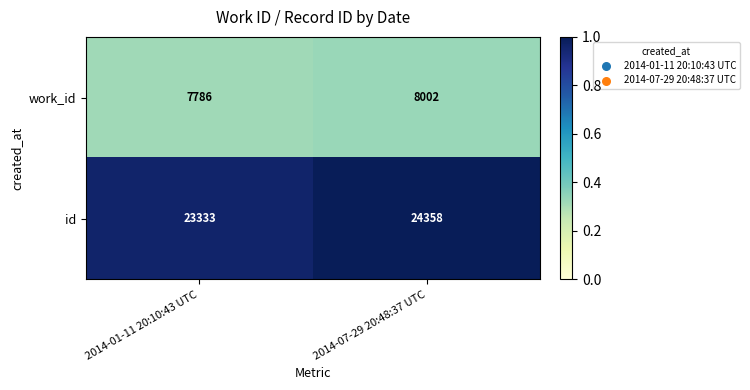

Which series has the largest range (max minus min)?

id